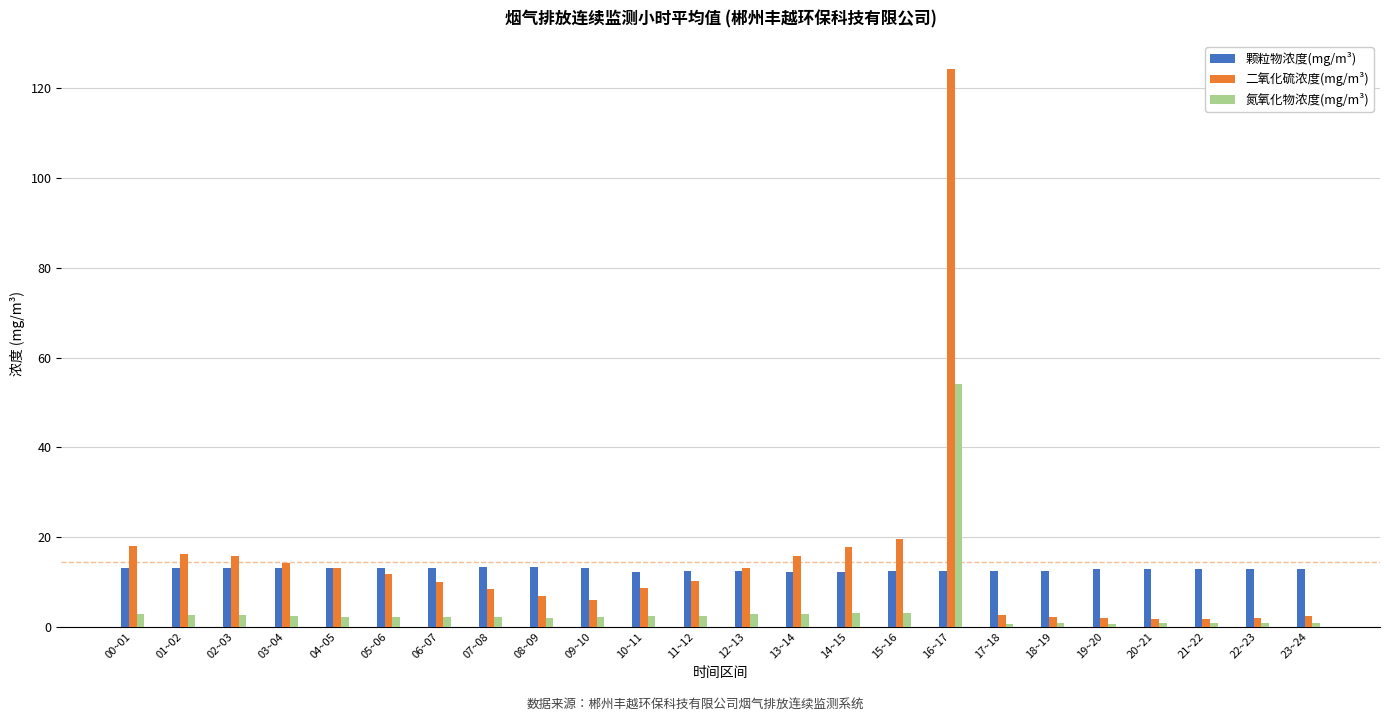

What position from the left is 16~17?

17